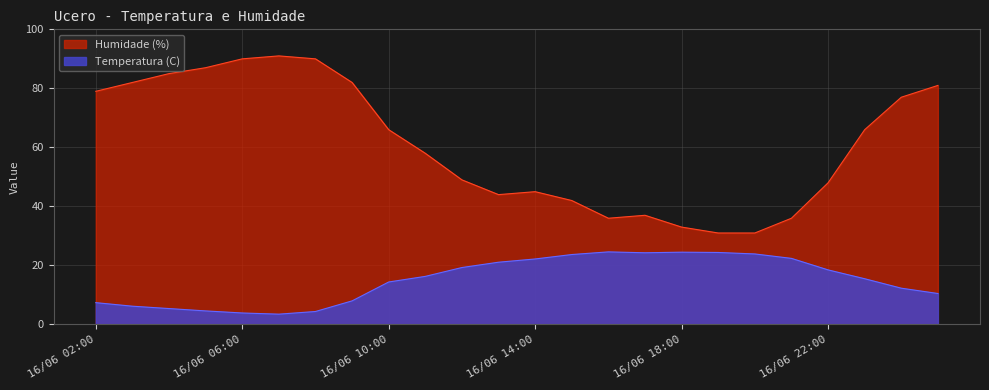

Which series has the largest range (max minus min)?

Humidade (%)